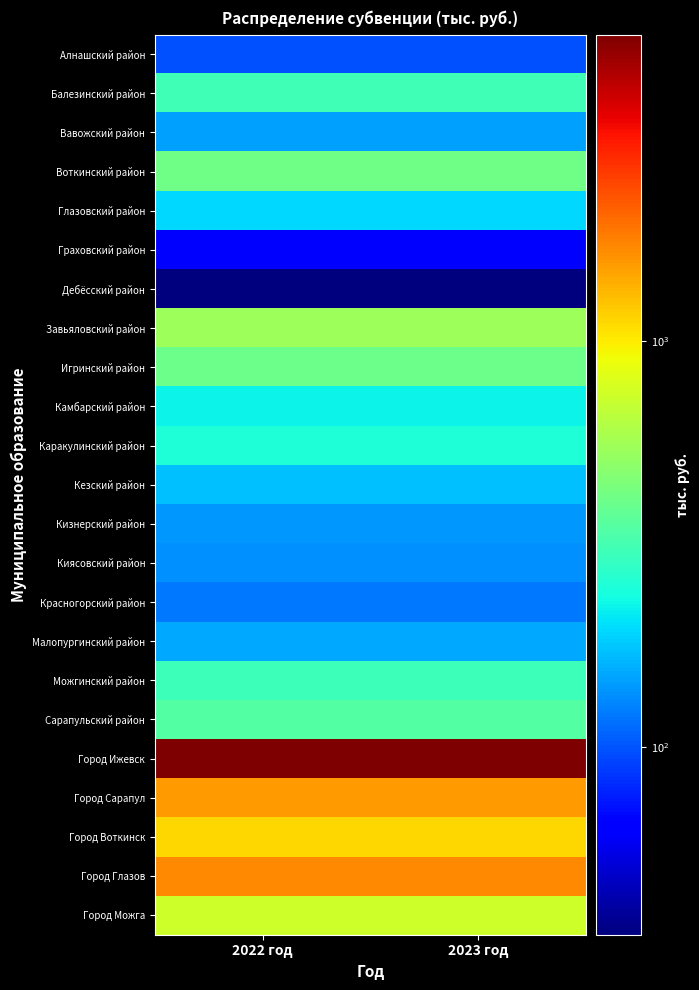

What is the maximum value shown in the chart?

5669.6